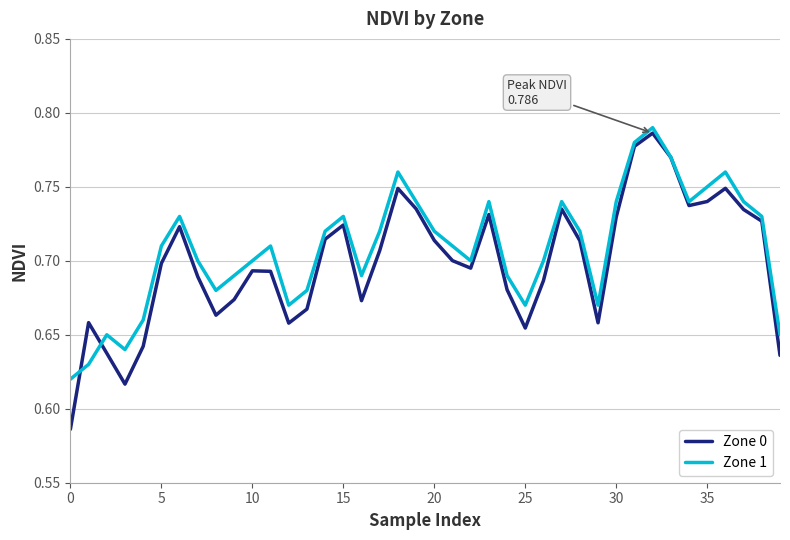

List the series in order of their peak value, highest first.

Zone 1, Zone 0